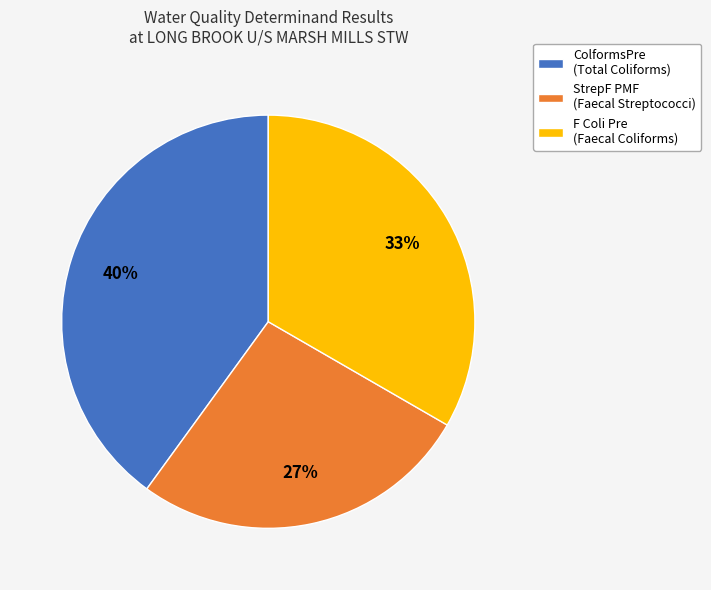

Do ColformsPre (Total Coliforms) and StrepF PMF (Faecal Streptococci) together represent more than half of the pie?

Yes